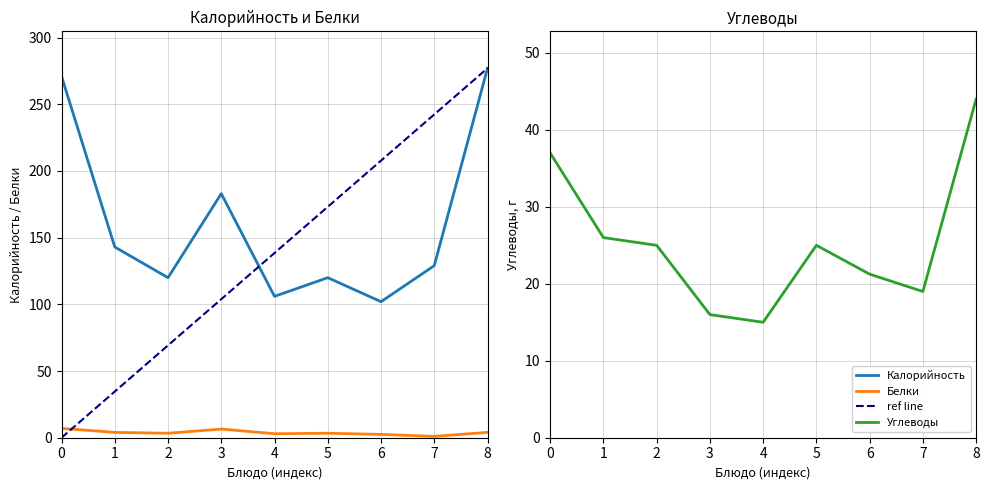

Is this an area chart (filled region under the line)?

No